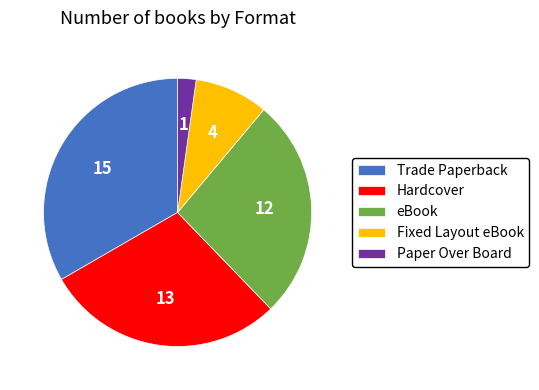

Combined, do Hardcover and eBook account for over 50%?

Yes